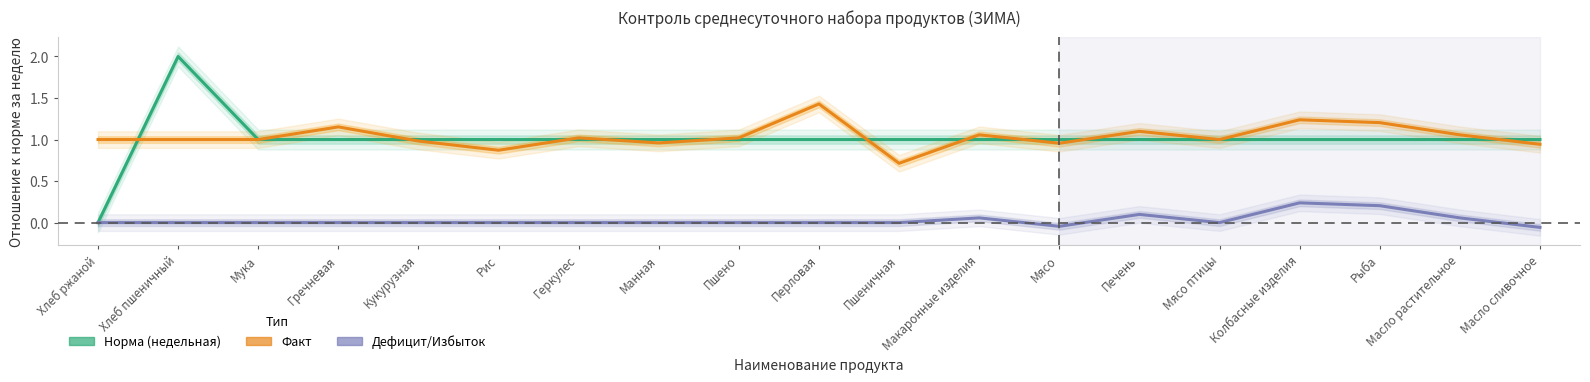

List the series in order of their peak value, lowest first.

Дефицит/Избыток, Факт, Норма (недельная)